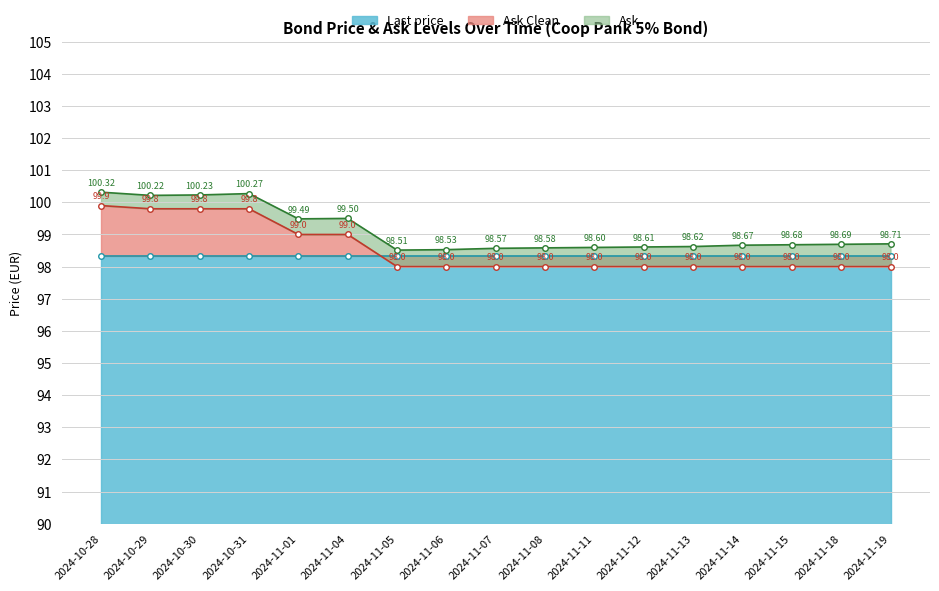

Which series has the widest spread of values?

Ask Clean